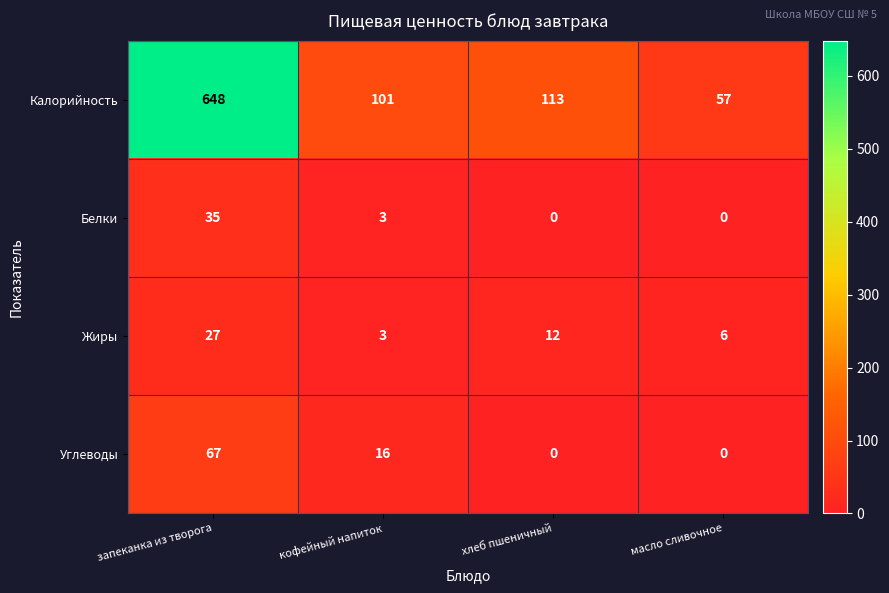

How many series are shown in this chart?

4